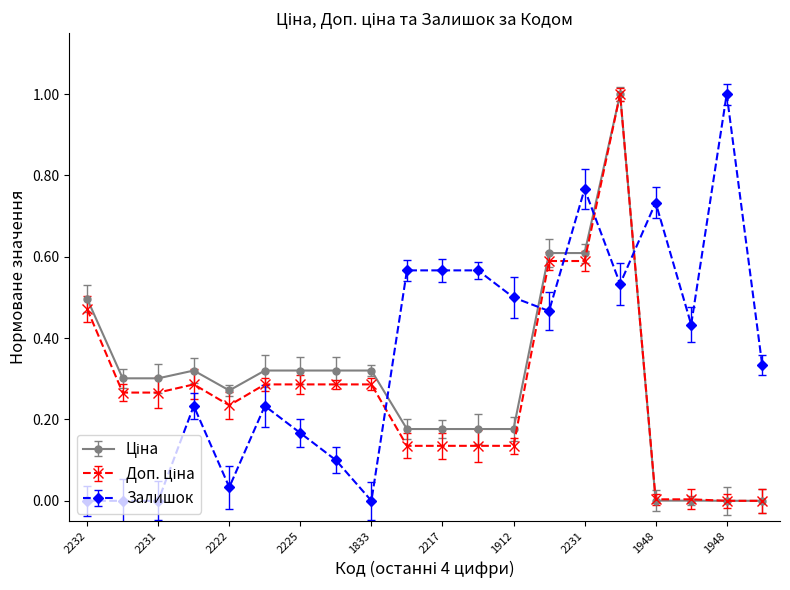

Which series has the largest total across all categories?

Залишок